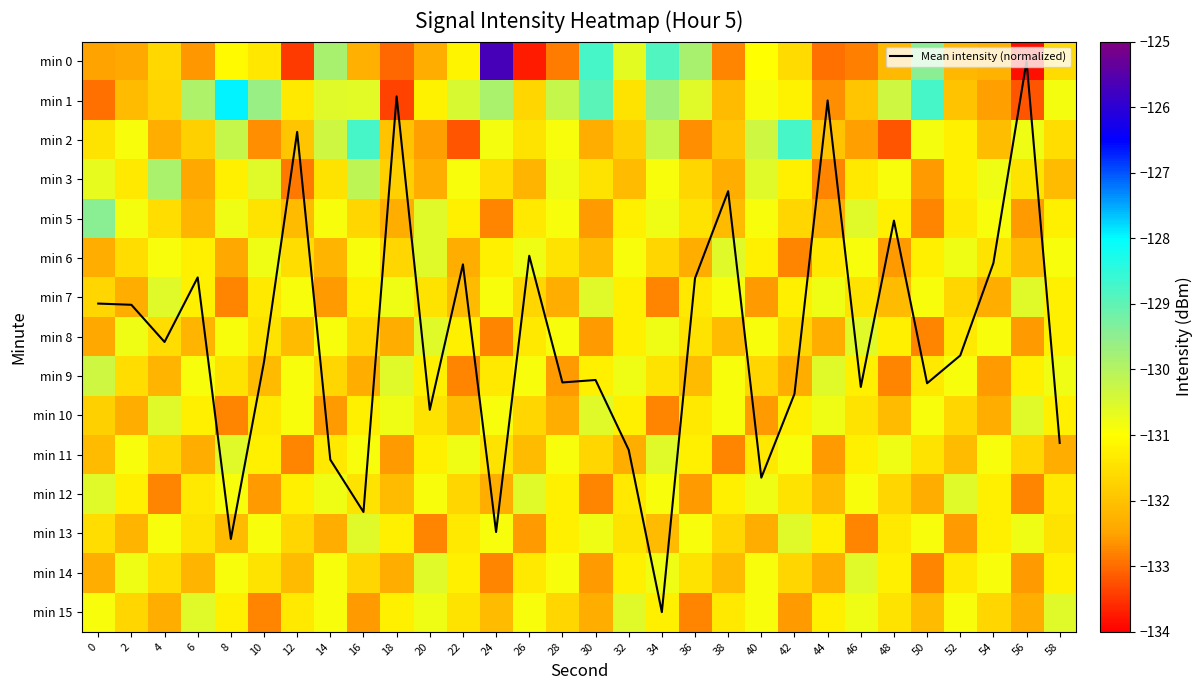

How many distinct data groups are displayed?

16